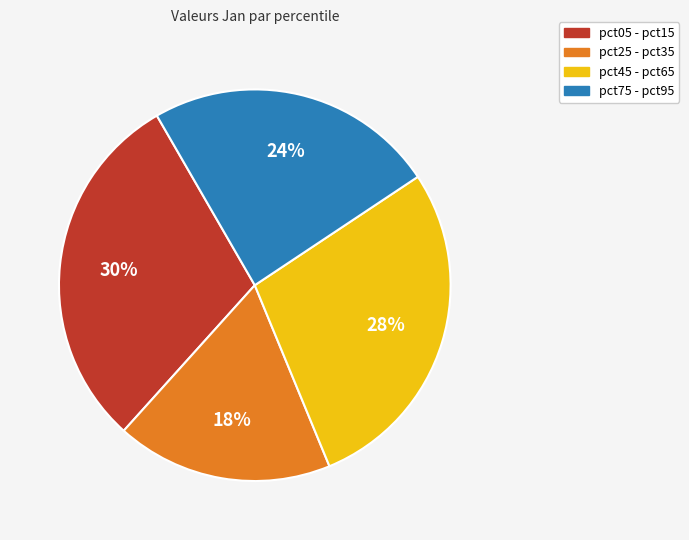

Does any single category account for the majority?

No